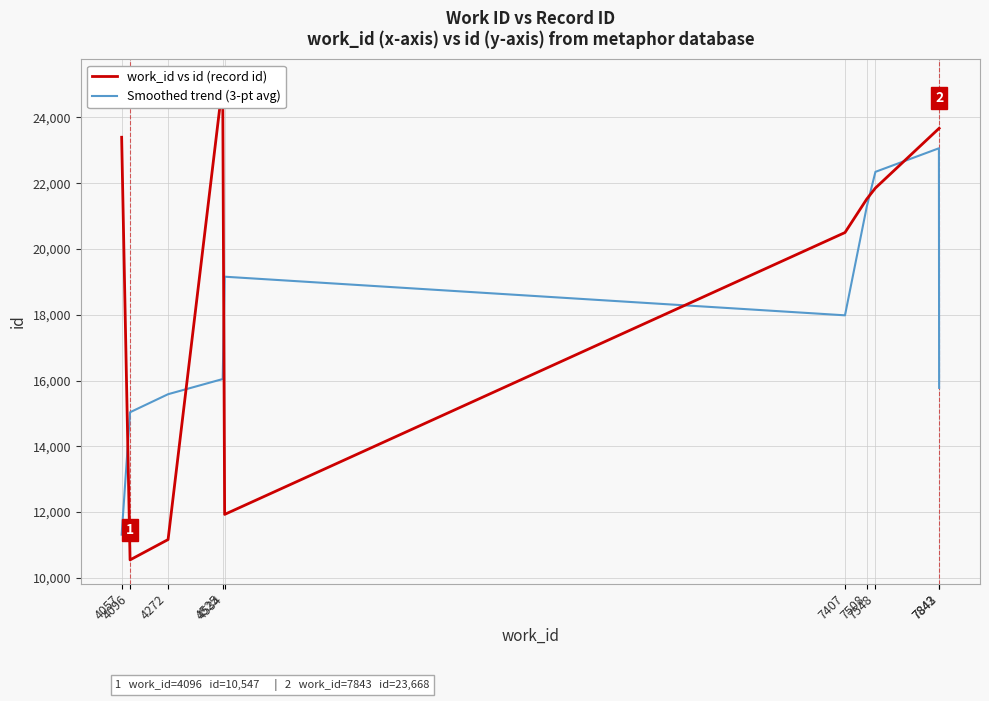

What is the total value across all series at 7548?

44197.3